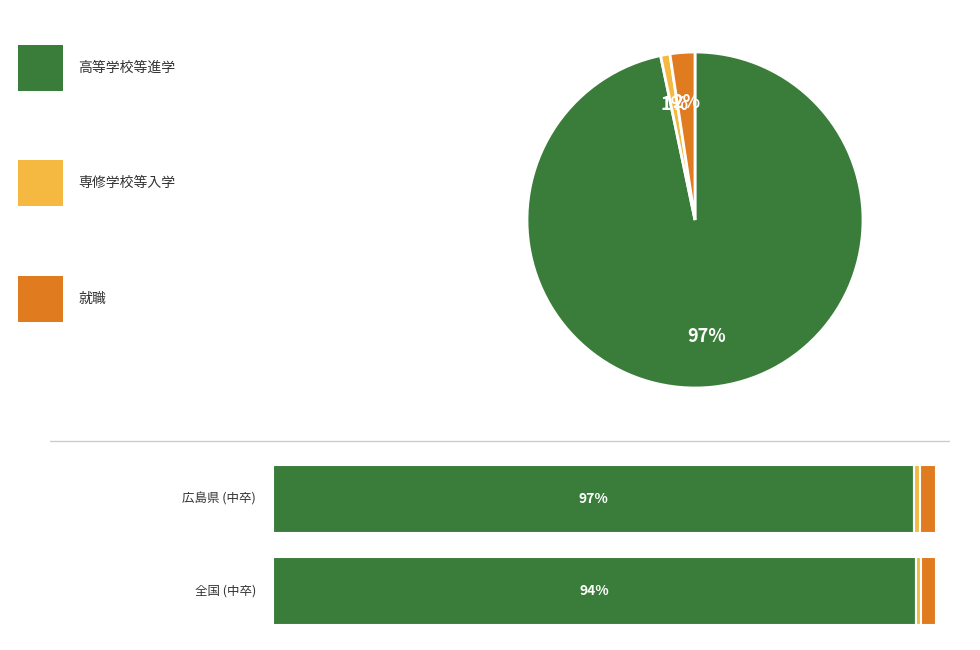

To the nearest percent, what is the difference between the largest and smallest slice percentages?

96%